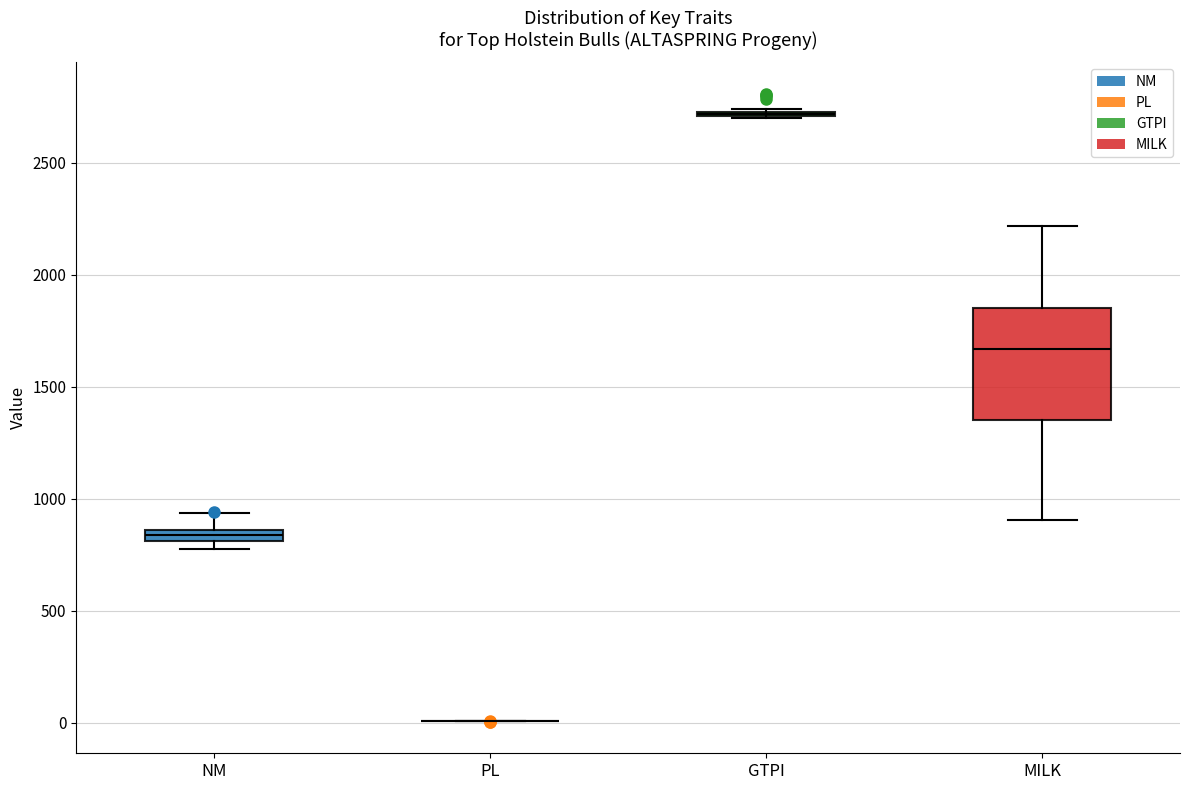

Where is the upper edge of the box for NM on the y-axis? The values are not printed on the chart, so give them approximately, as read against the axis.

850